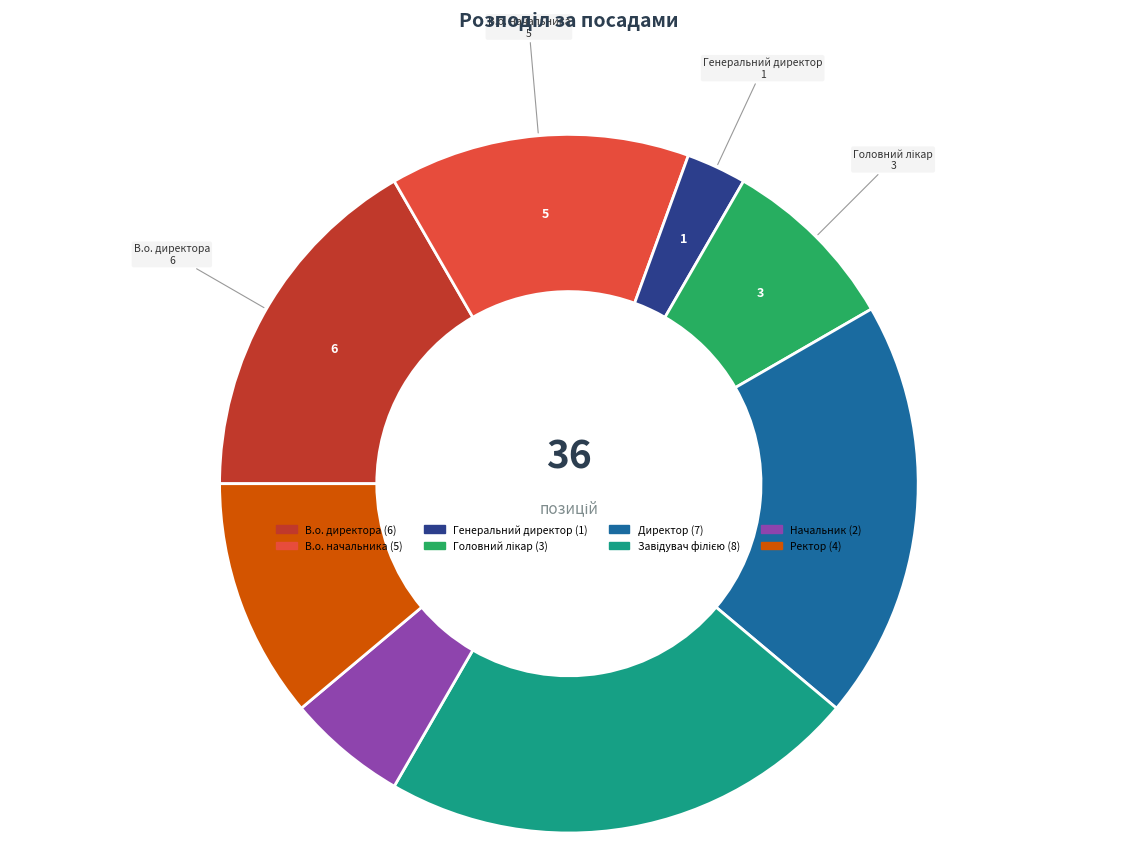

Which slice is the smallest?

Генеральний директор